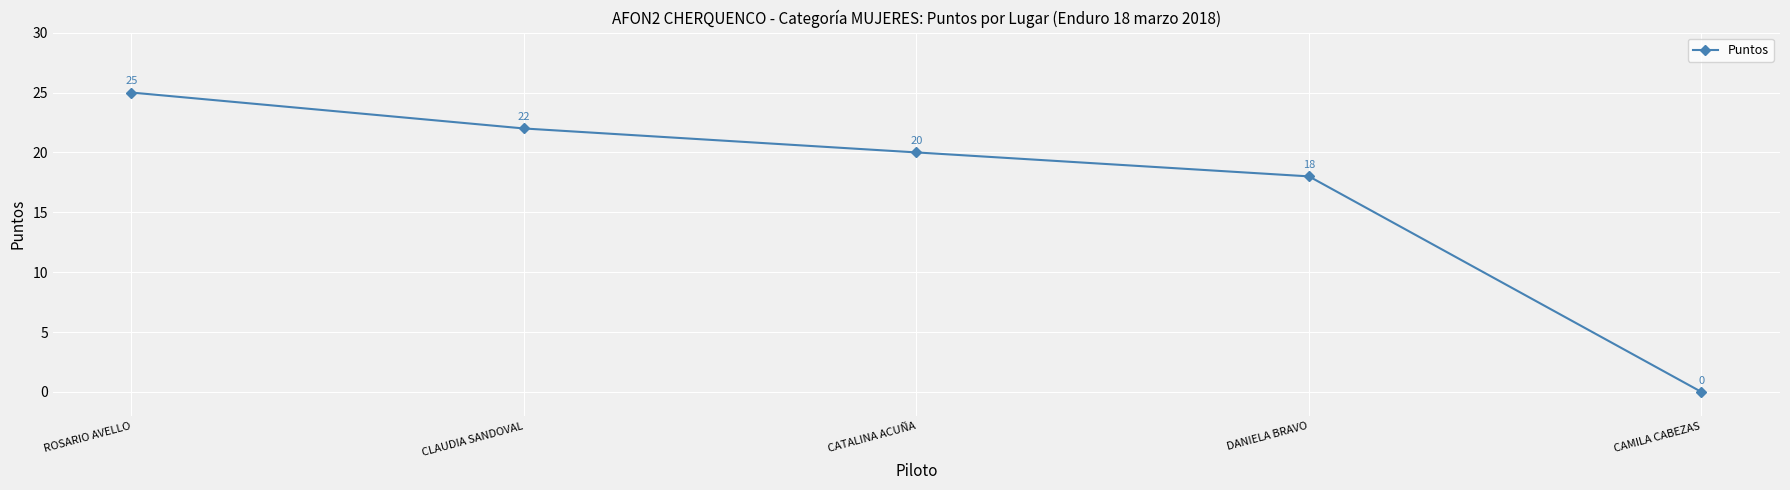

At which label does the data first exceed 20?

ROSARIO AVELLO